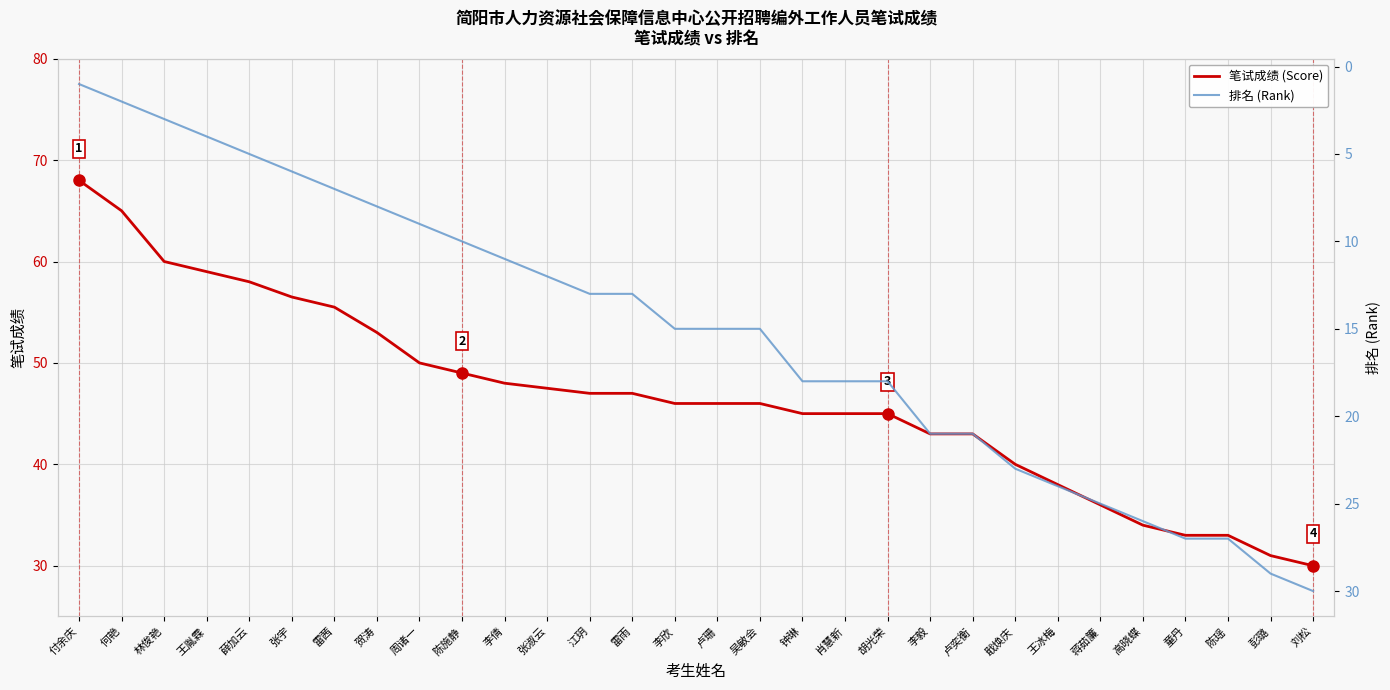

Reading left to right, transcribe all the data shown in this chart.

笔试成绩 (Score): 68.0	65.0	60.0	59.0	58.0	56.5	55.5	53.0	50.0	49.0	48.0	47.5	47.0	47.0	46.0	46.0	46.0	45.0	45.0	45.0	43.0	43.0	40.0	38.0	36.0	34.0	33.0	33.0	31.0	30.0
排名 (Rank): 1.0	2.0	3.0	4.0	5.0	6.0	7.0	8.0	9.0	10.0	11.0	12.0	13.0	13.0	15.0	15.0	15.0	18.0	18.0	18.0	21.0	21.0	23.0	24.0	25.0	26.0	27.0	27.0	29.0	30.0